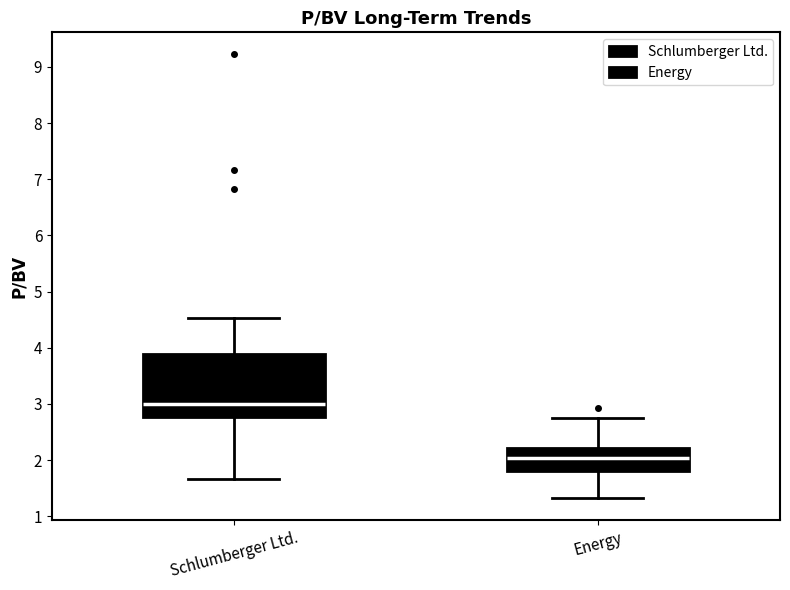

Comparing the boxes themselves (not the whiskers), which one is the tallest?

Schlumberger Ltd.